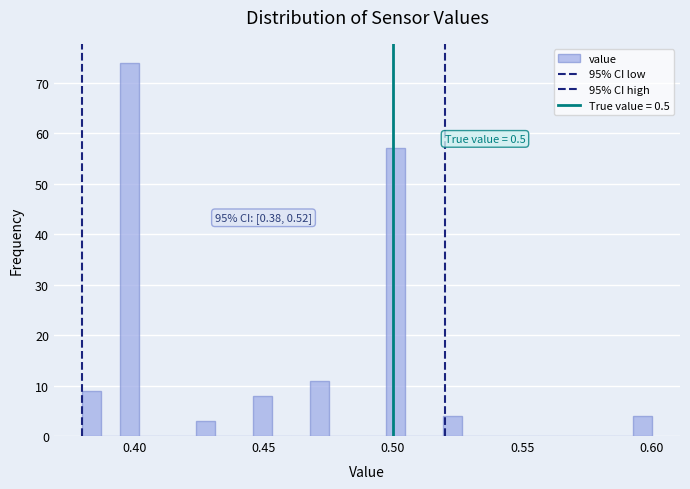

Read against the x-axis, roughly where is the centre of the tallest bar?

0.400